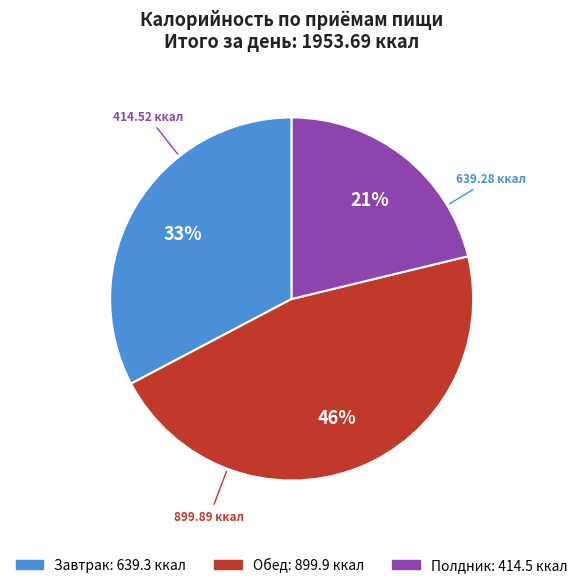

What is the ratio of the value at Обед to the value at Полдник?

2.2